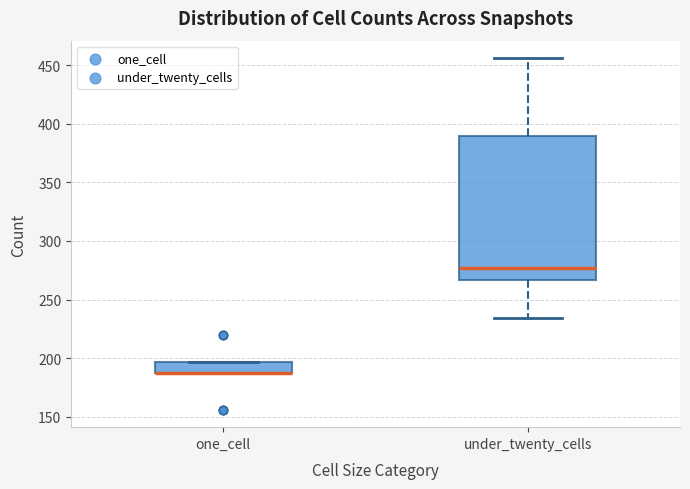

Which box is the tallest, from its lower edge to its upper edge?

under_twenty_cells